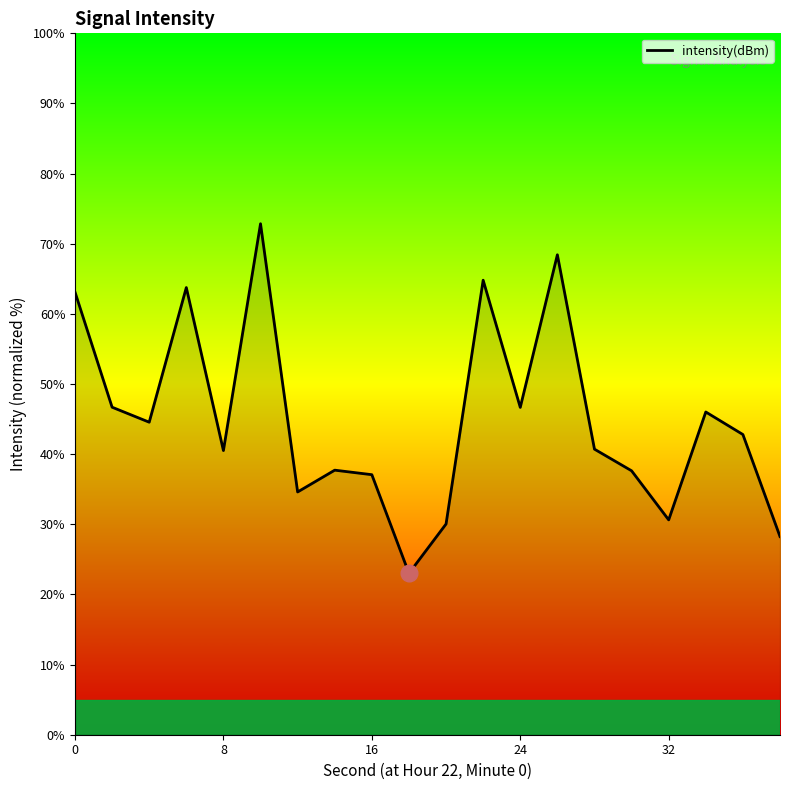

What is the difference between the maximum and minimum values?

49.8